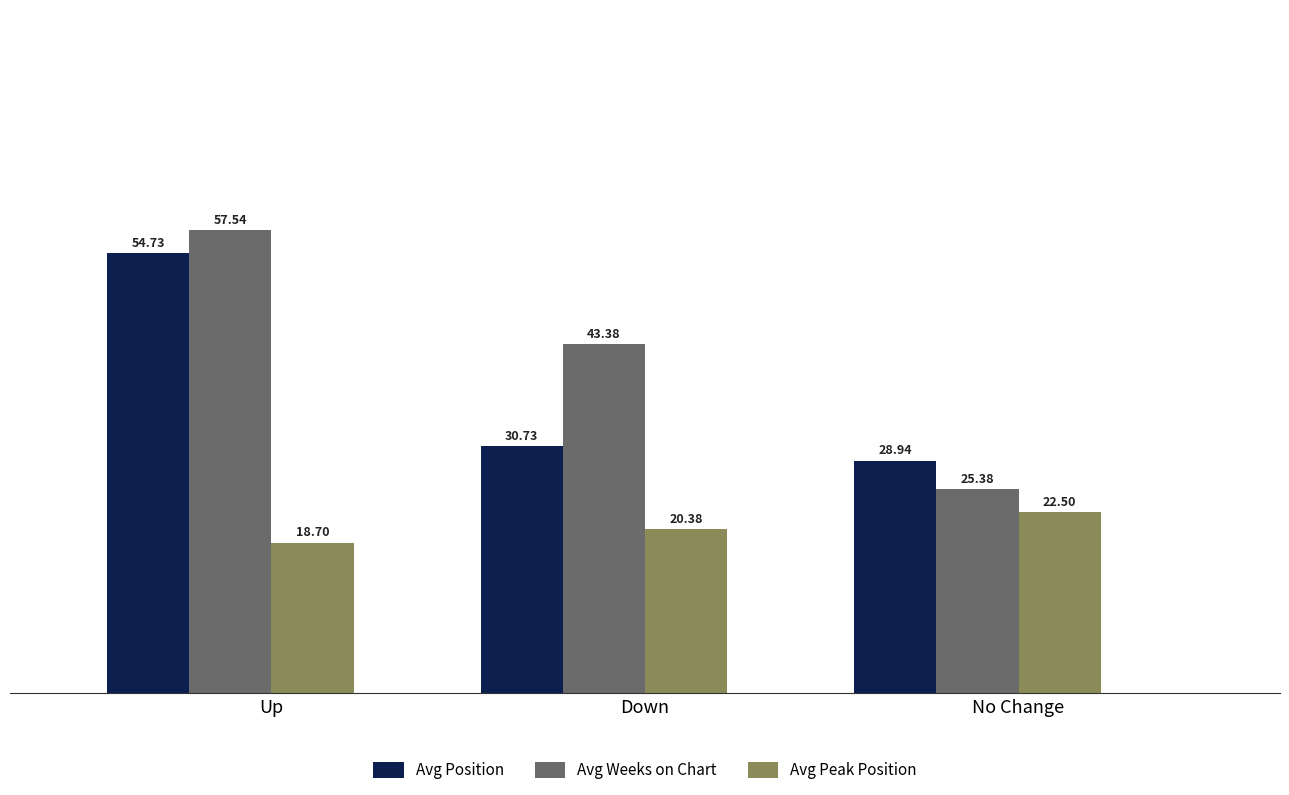

What is the spread (max minus min) of values at No Change?

6.4